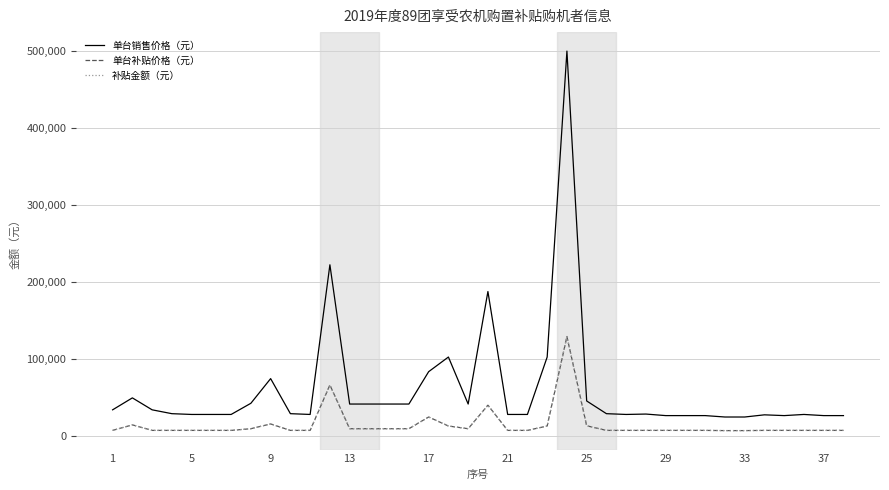

Does the chart display data point markers on the line(s)?

No